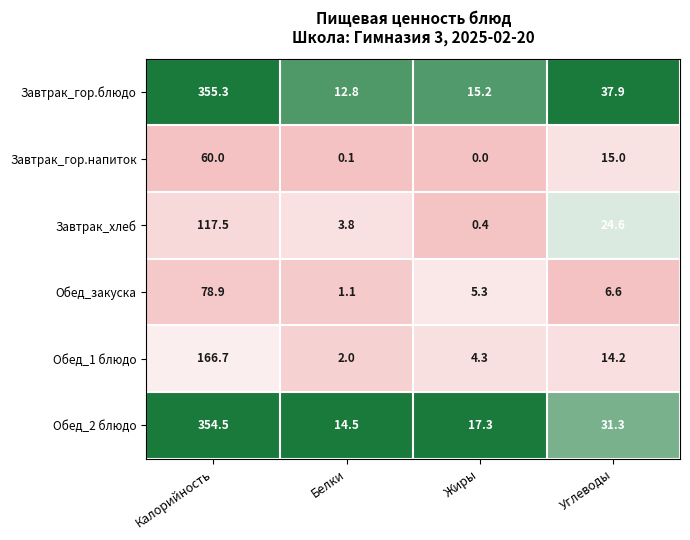

Which series has the largest total across all categories?

Завтрак_гор.блюдо